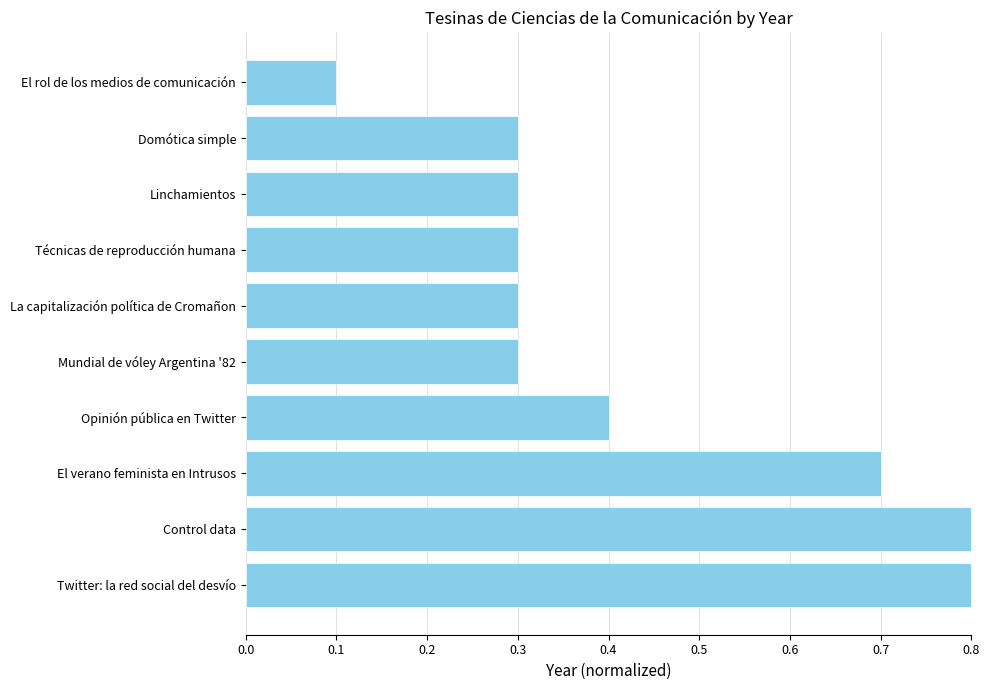

What is the difference between the maximum and minimum values?

0.7